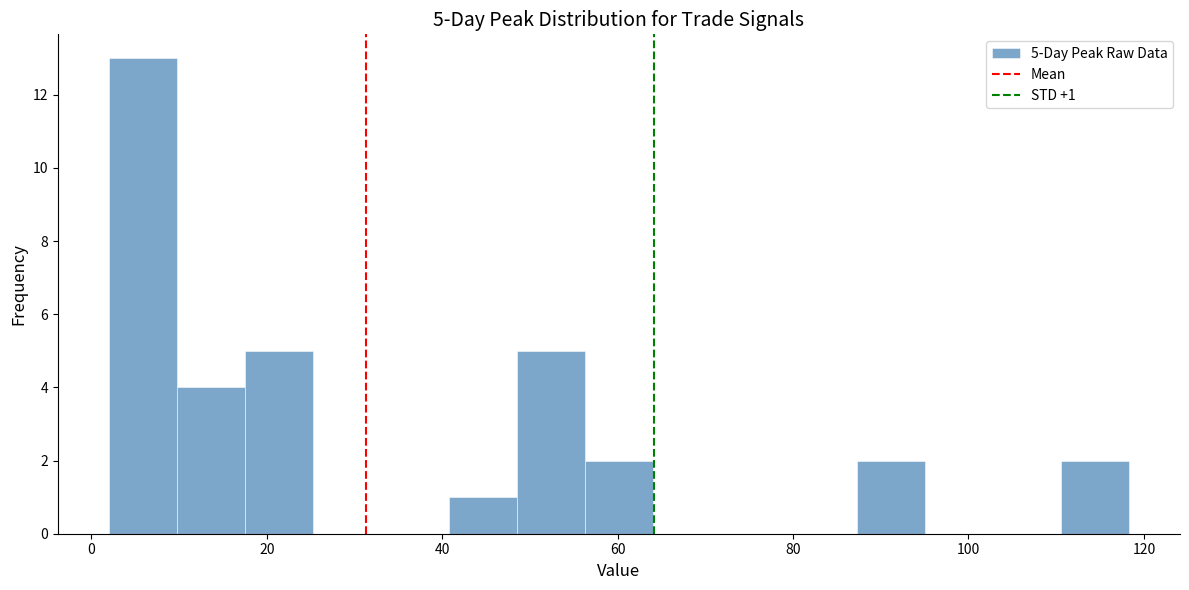

Read against the x-axis, roughly where is the centre of the tallest bar?

6